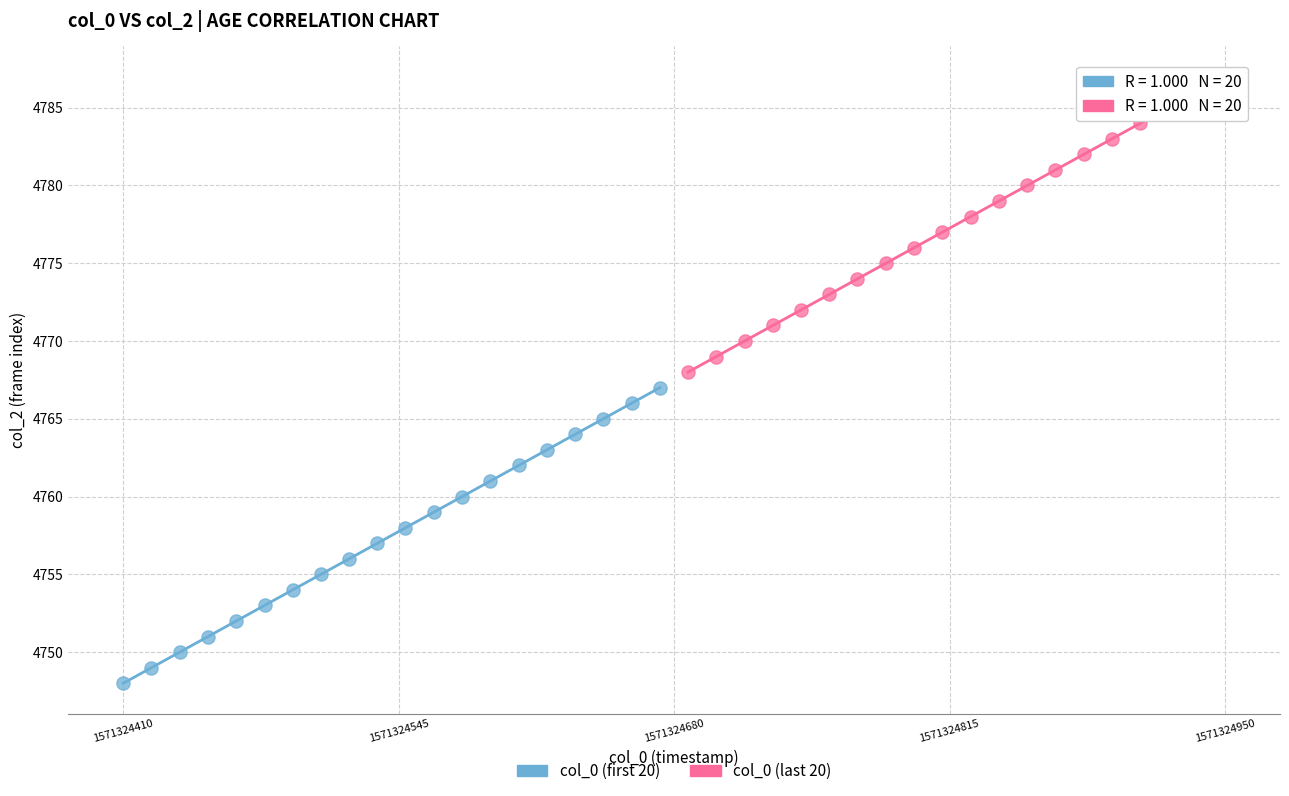

What are all the series names shown in the legend?

col_0 (first 20), col_0 (last 20)